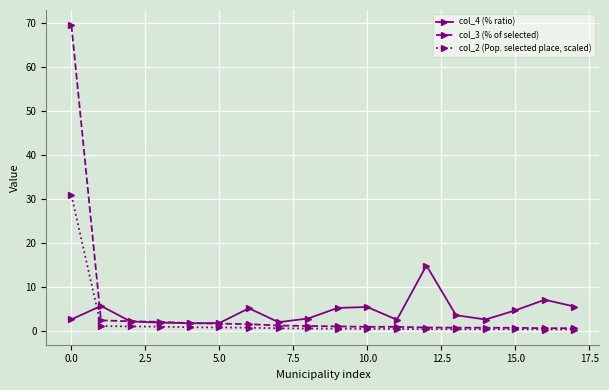

True or false: col_4 (% ratio) and col_2 (Pop. selected place, scaled) cross at least once.

True